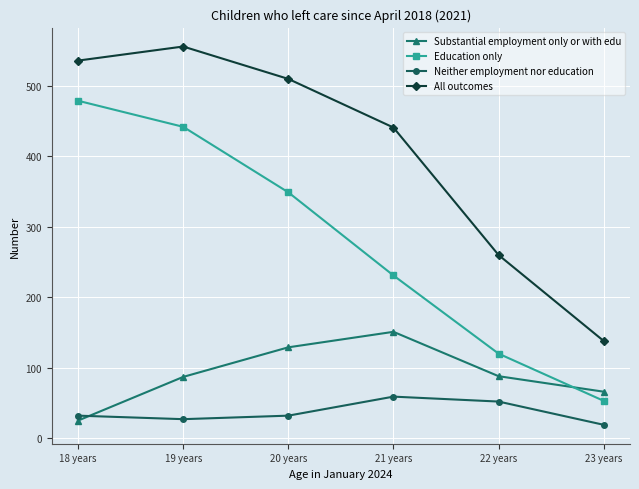

How many interior local valleys does the Neither employment nor education series have?

1